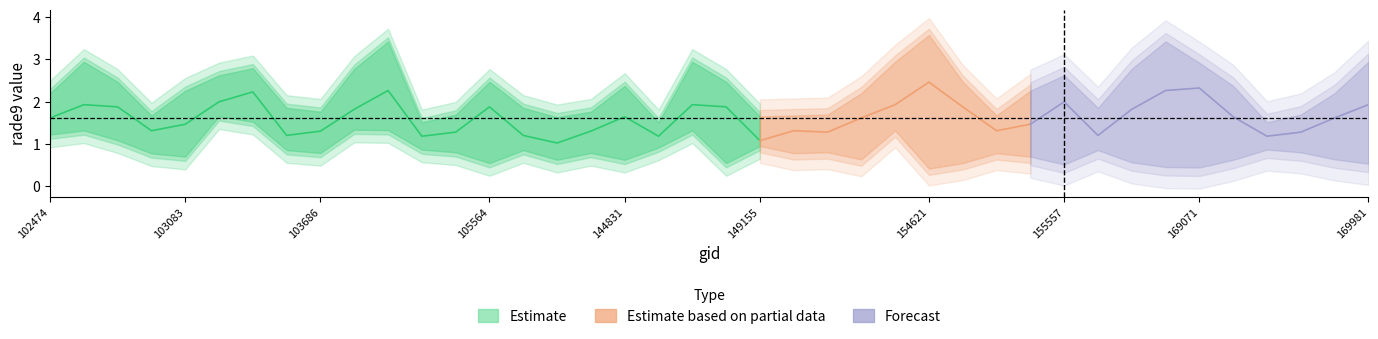

Reading left to right, transcribe all the data shown in this chart.

rade9_aggzone_norm: 102474=0.7	102595=0.6	102724=0.7	102965=0.4	103083=0.8	103202=0.7	103331=0.7	103448=0.8	103686=0.6	103804=0.9	103928=0.7	104163=0.7	104279=0.3	105564=0.6	143835=0.6	144028=0.5	144221=0.7	144831=0.4	145028=0.4	148741=0.7	148953=0.4	149155=0.6	149345=0.2	154213=0.2	154406=0.4	154607=0.7	154621=0.5	154819=0.4	155191=0.2	155372=0.3	155557=0.4	155937=0.4	156479=0.3	156672=0.5	169071=0.7	169262=0.4	169440=0.4	169621=0.3	169799=0.3	169981=0.6
rade9_bin_mdn: 102474=1.6	102595=1.9	102724=1.9	102965=1.3	103083=1.5	103202=2.0	103331=2.2	103448=1.2	103686=1.3	103804=1.8	103928=2.3	104163=1.2	104279=1.3	105564=1.9	143835=1.2	144028=1.0	144221=1.3	144831=1.6	145028=1.2	148741=1.9	148953=1.9	149155=1.1	149345=1.3	154213=1.3	154406=1.6	154607=1.9	154621=2.5	154819=1.9	155191=1.3	155372=1.5	155557=2.0	155937=1.2	156479=1.8	156672=2.3	169071=2.3	169262=1.6	169440=1.2	169621=1.3	169799=1.6	169981=1.9
rade9_bin_1q: 102474=1.2	102595=1.3	102724=1.1	102965=0.8	103083=0.7	103202=1.6	103331=1.5	103448=0.9	103686=0.8	103804=1.3	103928=1.3	104163=0.9	104279=0.8	105564=0.5	143835=0.9	144028=0.6	144221=0.8	144831=0.6	145028=0.9	148741=1.3	148953=0.5	149155=0.9	149345=0.8	154213=0.8	154406=0.6	154607=1.3	154621=0.4	154819=0.5	155191=0.8	155372=0.7	155557=0.5	155937=0.9	156479=0.6	156672=0.5	169071=0.4	169262=0.6	169440=0.9	169621=0.8	169799=0.6	169981=0.5
rade9_bin_3q: 102474=2.2	102595=2.9	102724=2.5	102965=1.7	103083=2.3	103202=2.6	103331=2.8	103448=1.9	103686=1.8	103804=2.8	103928=3.4	104163=1.5	104279=1.7	105564=2.5	143835=1.9	144028=1.6	144221=1.8	144831=2.4	145028=1.5	148741=2.9	148953=2.5	149155=1.7	149345=1.7	154213=1.7	154406=2.2	154607=2.9	154621=3.6	154819=2.5	155191=1.7	155372=2.3	155557=2.6	155937=1.9	156479=2.8	156672=3.4	169071=2.9	169262=2.4	169440=1.5	169621=1.7	169799=2.2	169981=2.9